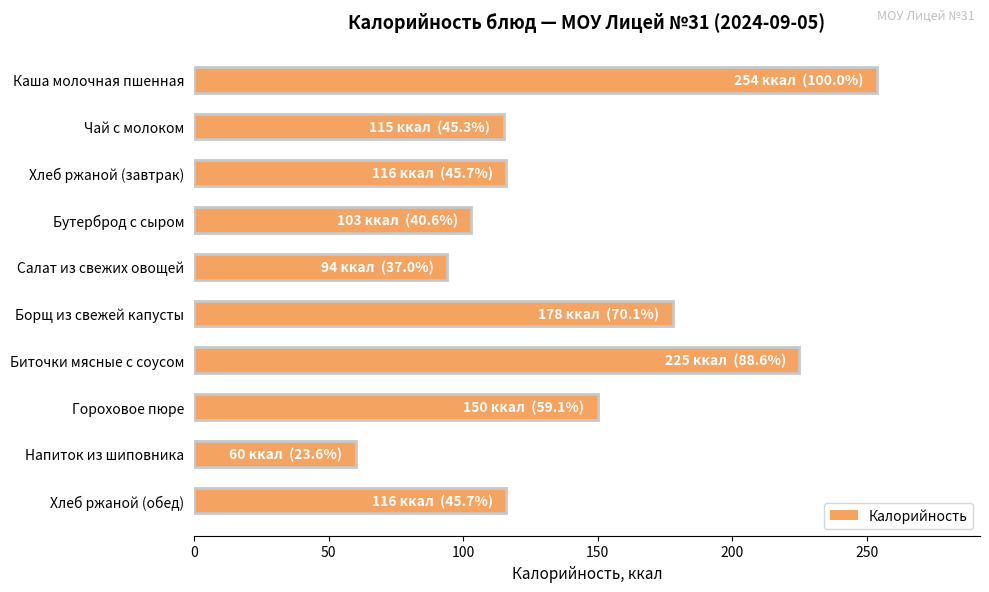

What is the change in value from Каша молочная пшенная to Гороховое пюре?

-104